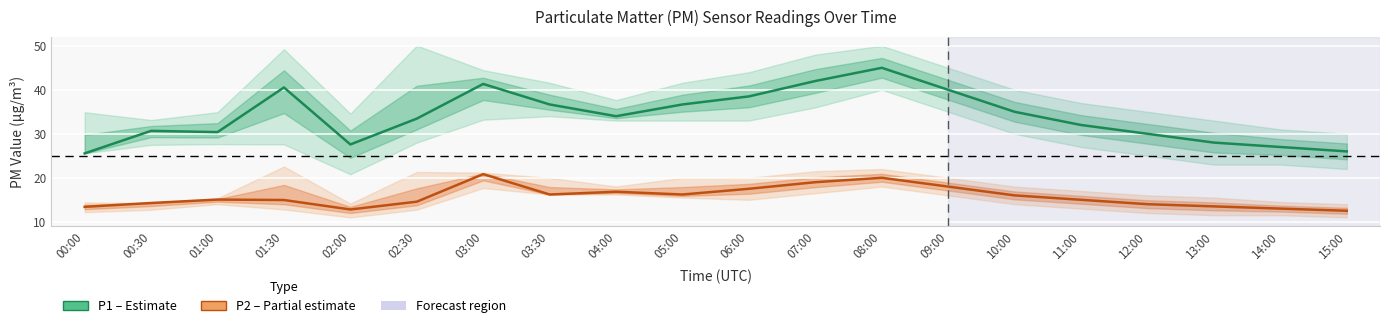

In P1 (Estimate), how many points are lower than both neighbors (excluding endpoints)?

3